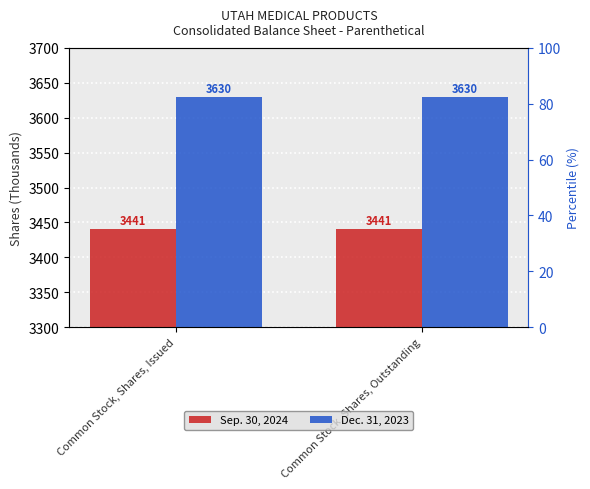

What is the total value across all series at Common Stock, Shares, Issued?

7071